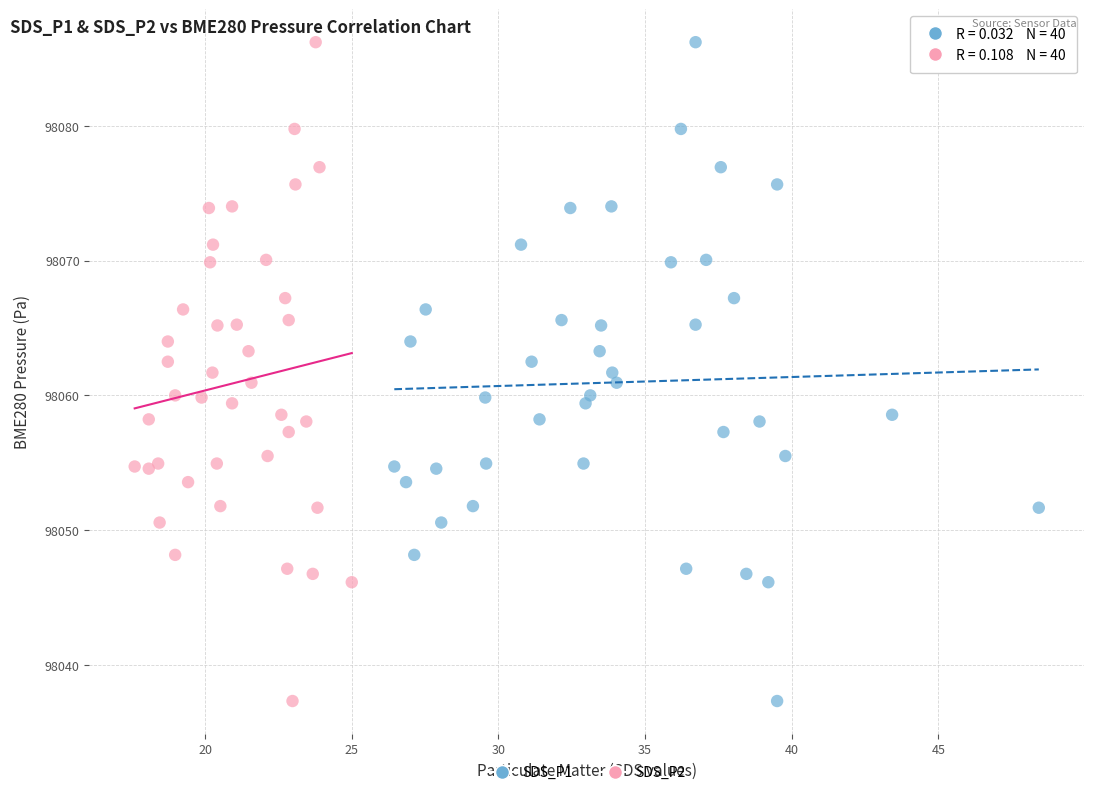

What are all the series names shown in the legend?

SDS_P1, SDS_P2